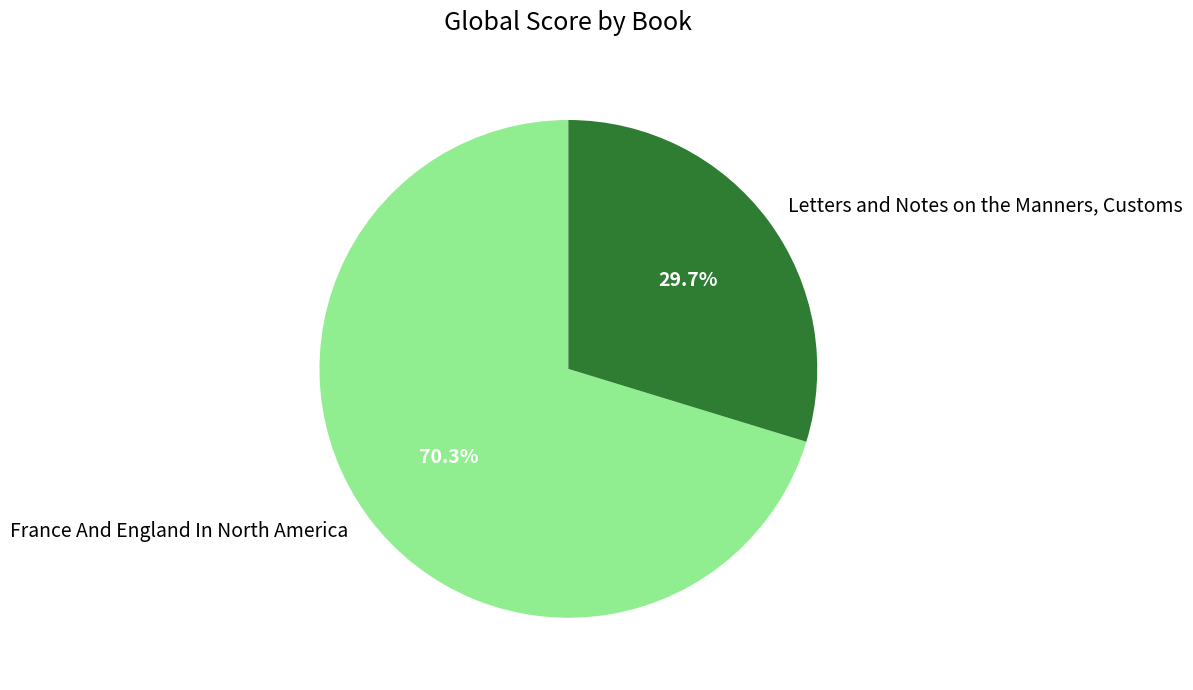

To the nearest percent, what portion does Letters and Notes on the Manners, Customs represent?

30%